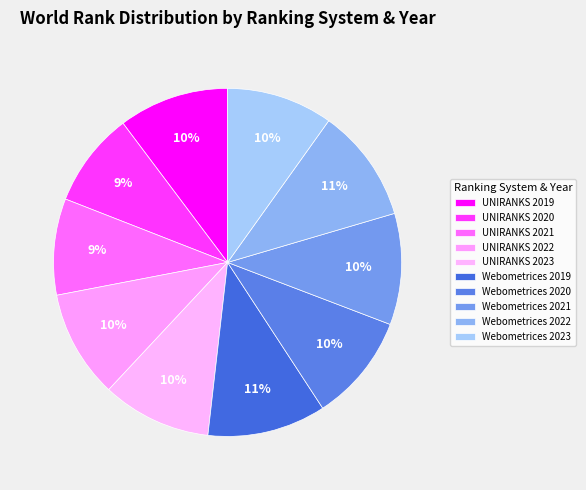

Count the number of slices in the pie.

10